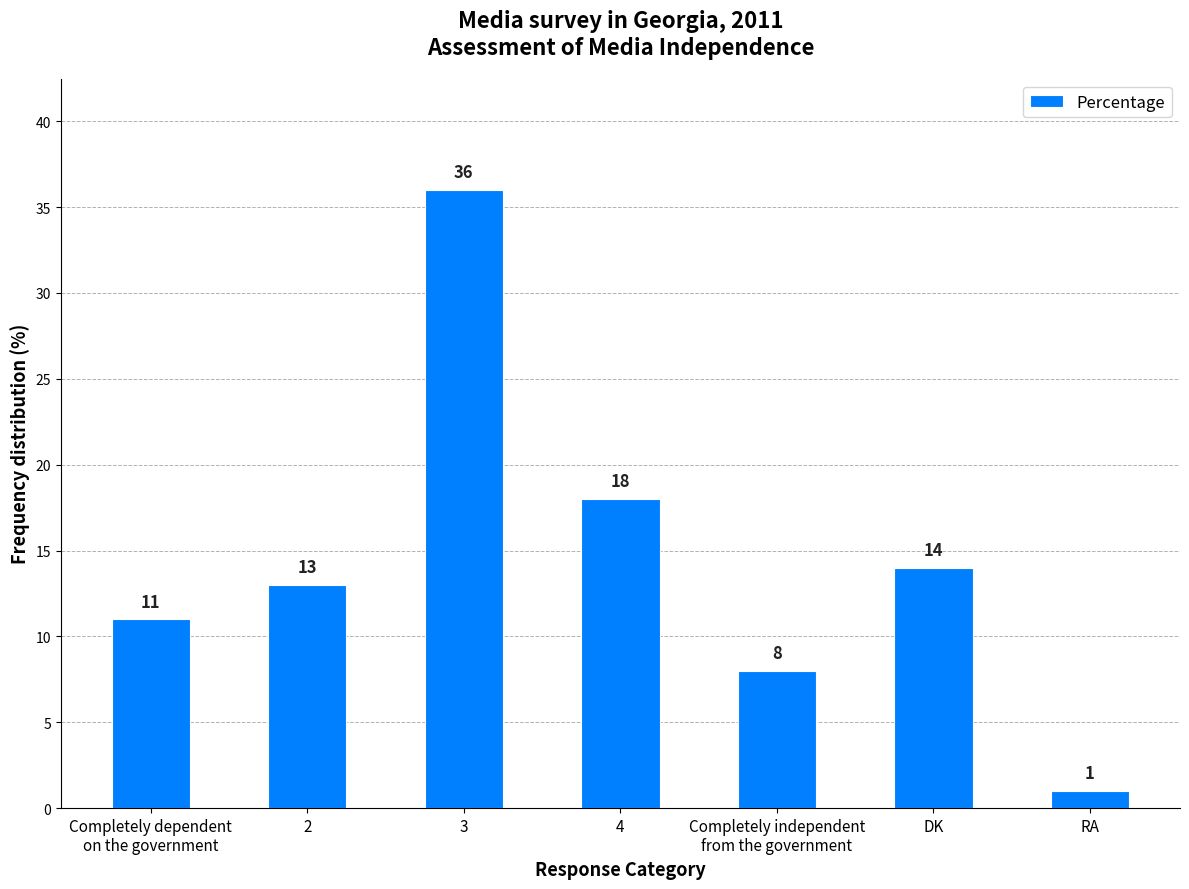

Reading left to right, transcribe all the data shown in this chart.

11	13	36	18	8	14	1